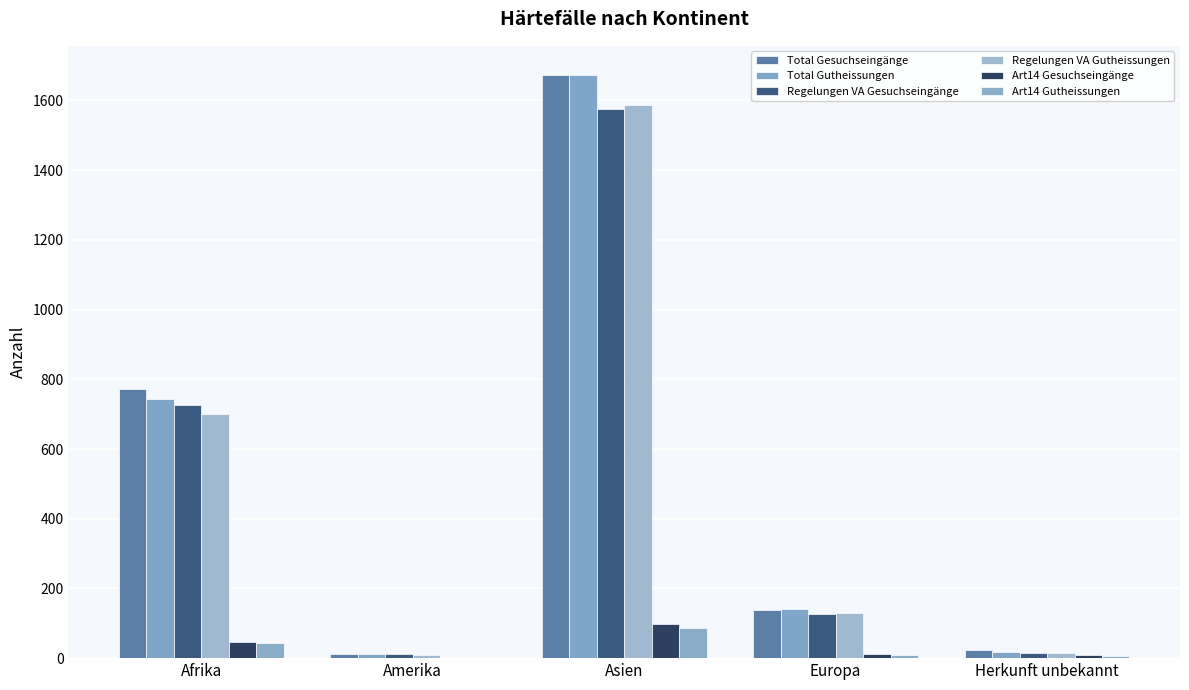

At which label is Total Gesuchseingänge closest to 842?

Afrika